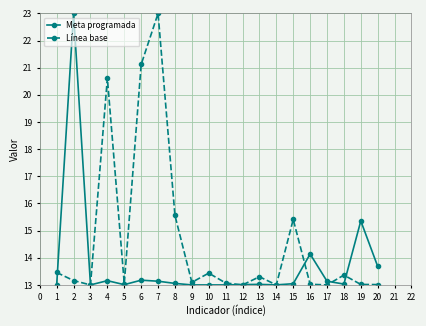

The value of Meta programada at 14 is 25.1. True or false?

False